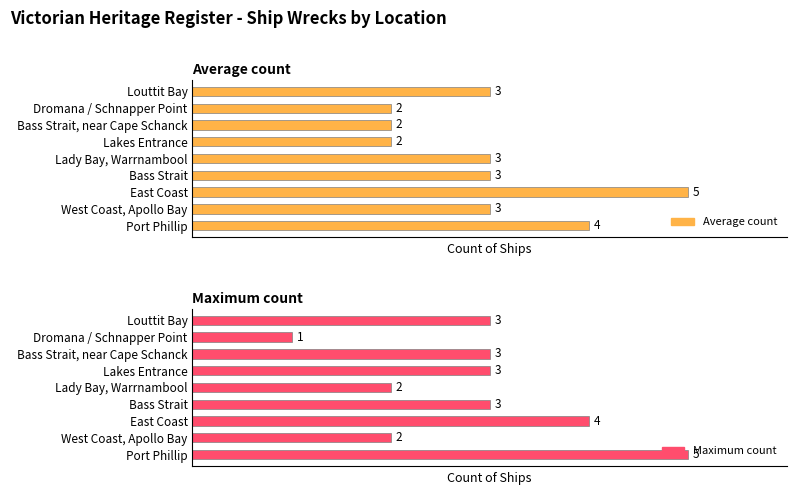

What is the minimum value shown in the chart?

1